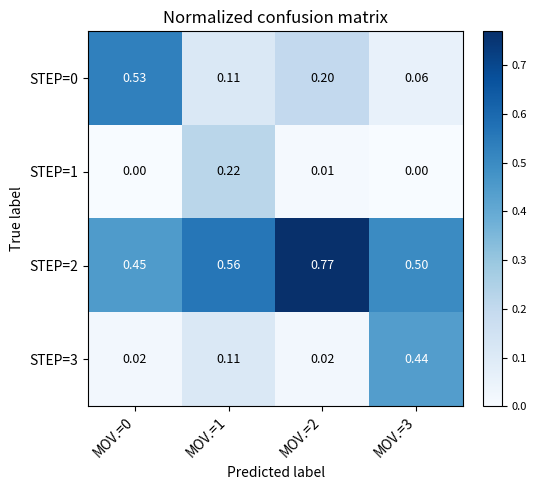

Is the value of STEP=3 at MOV.=2 greater than the value of STEP=2 at MOV.=3?

No